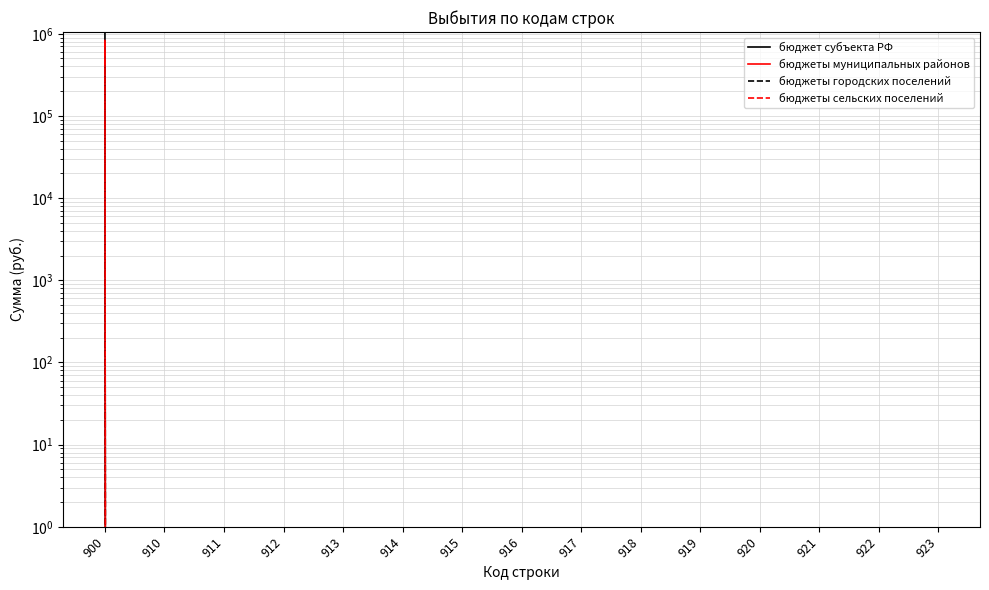

Reading right to left, extract all data points from this chart.

бюджет субъекта РФ: 923=0	922=0	921=0	920=0	919=0	918=0	917=0	916=0	915=0	914=0	913=0	912=0	911=0	910=0	900=1000000
бюджеты муниципальных районов: 923=0	922=0	921=0	920=0	919=0	918=0	917=0	916=0	915=0	914=0	913=0	912=0	911=0	910=0	900=827741
бюджеты городских поселений: 923=0	922=0	921=0	920=0	919=0	918=0	917=0	916=0	915=0	914=0	913=0	912=0	911=0	910=0	900=385800
бюджеты сельских поселений: 923=0	922=0	921=0	920=0	919=0	918=0	917=0	916=0	915=0	914=0	913=0	912=0	911=0	910=0	900=809150